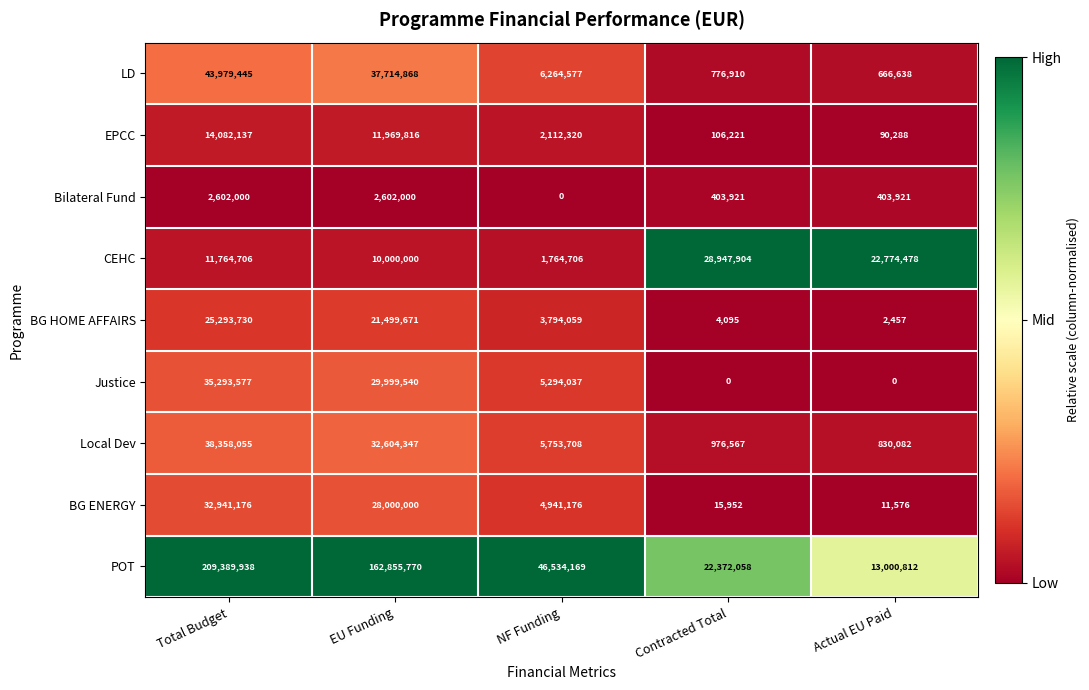

What is the maximum value shown in the chart?

209389938